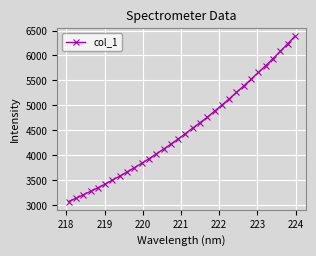

What is the difference between the second highest and second lowest values?

3087.6